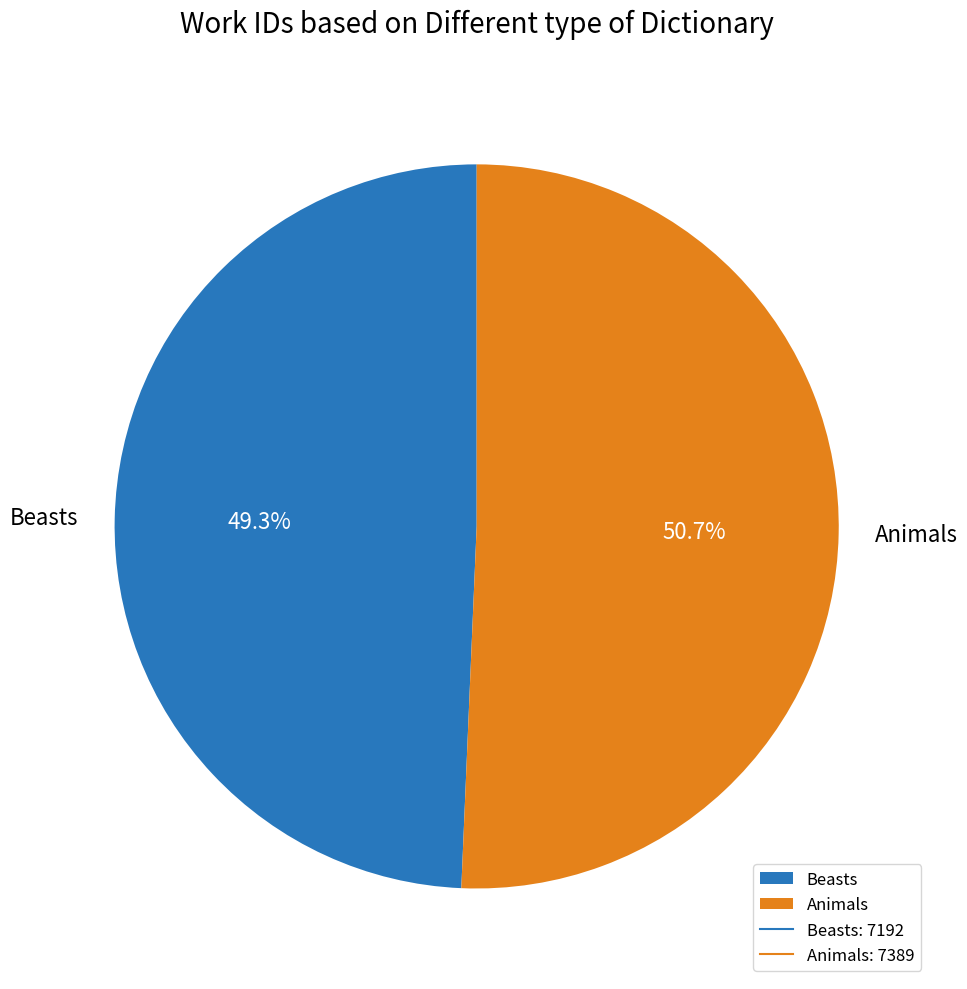

What percentage is the Beasts slice, to the nearest percent?

49%